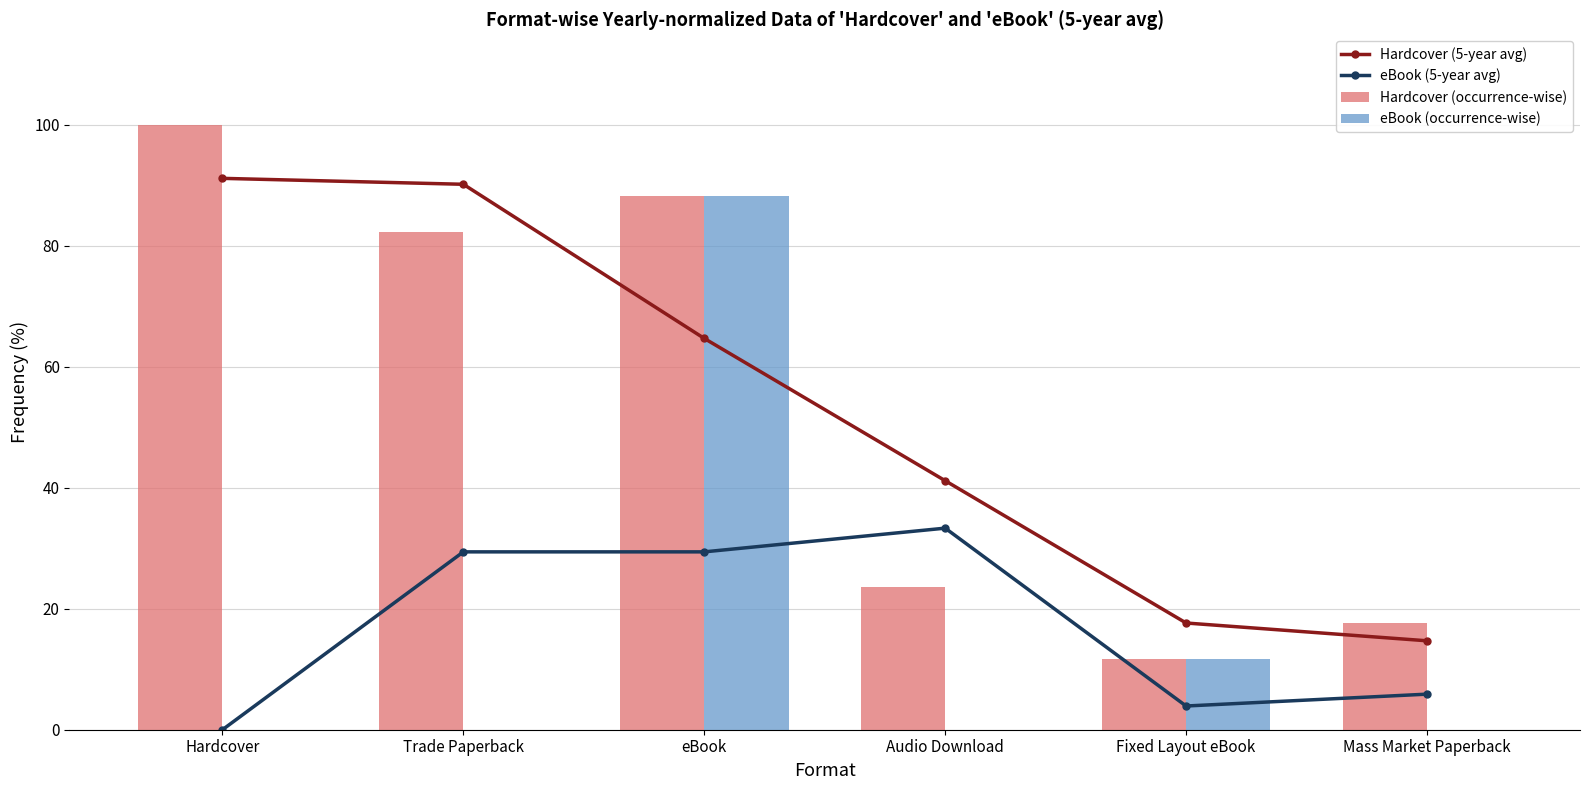

What is the difference between the second highest and minimum values in the Hardcover (5-year avg) series?

75.5